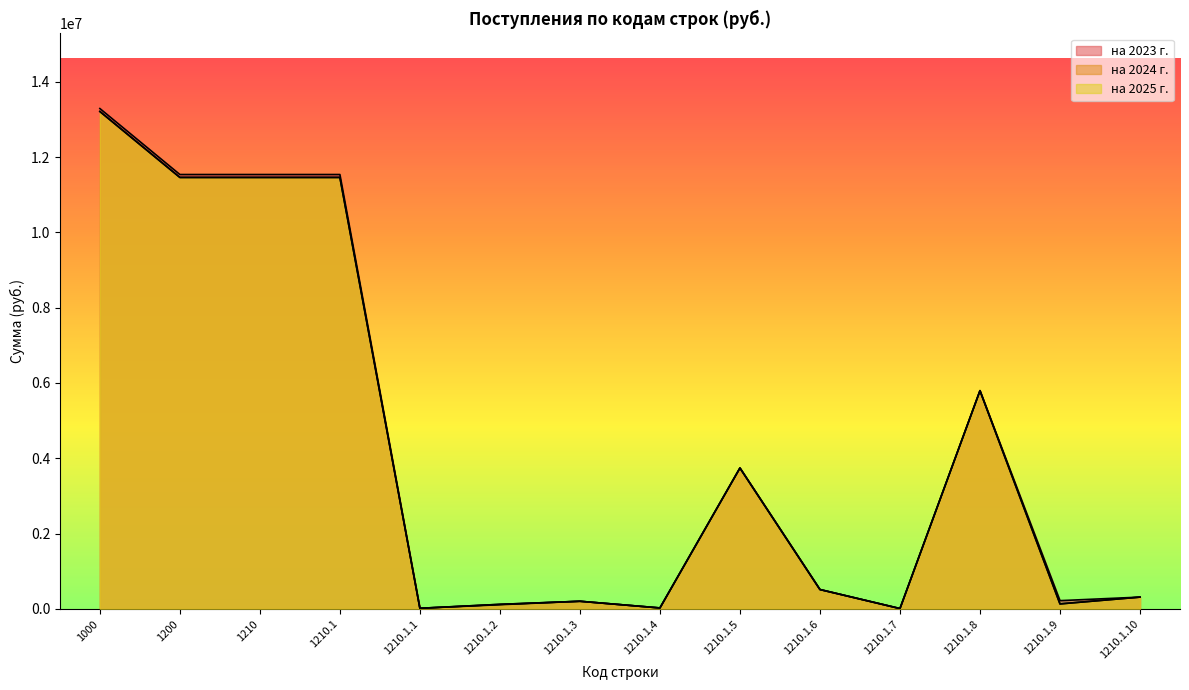

What is the greatest value displayed?

13290772.4